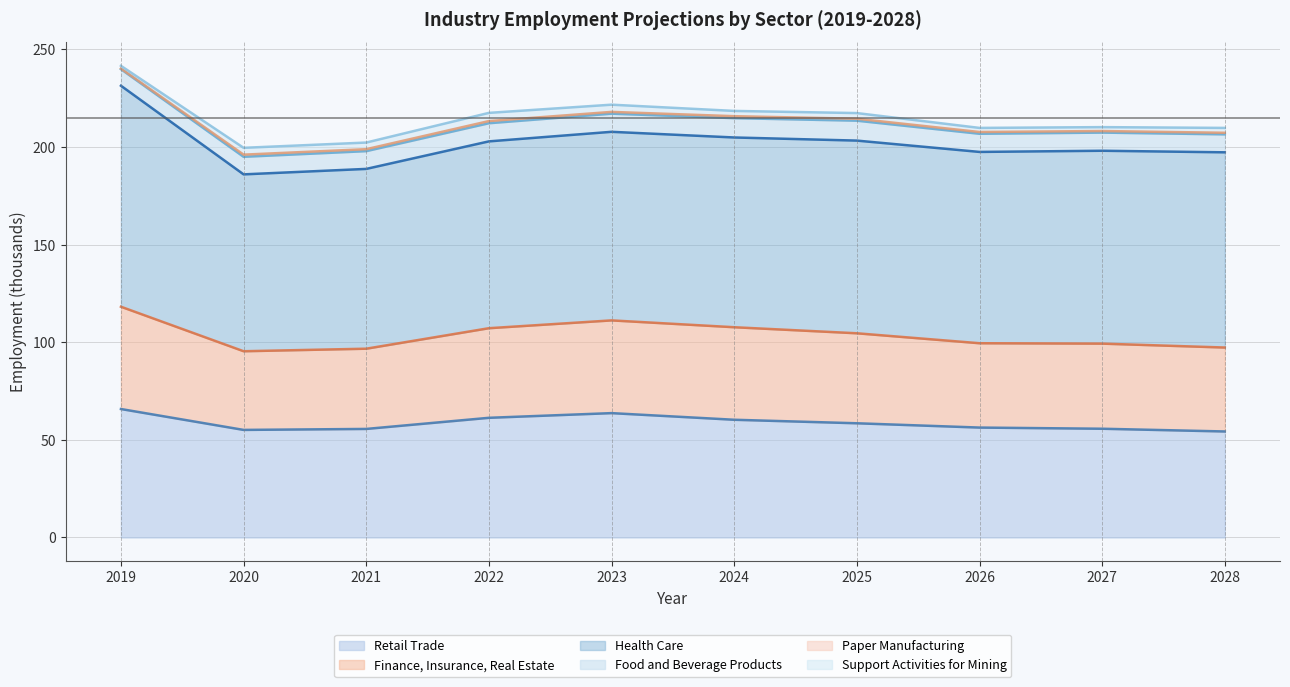

Reading left to right, extract all data points from this chart.

Retail Trade (line): 2019=65.8	2020=55.1	2021=55.6	2022=61.3	2023=63.7	2024=60.3	2025=58.5	2026=56.3	2027=55.7	2028=54.3
Finance, Insurance, Real Estate (line): 2019=118.2	2020=95.4	2021=96.7	2022=107.2	2023=111.2	2024=107.7	2025=104.6	2026=99.5	2027=99.3	2028=97.3
Health Care (line): 2019=231.4	2020=186.0	2021=188.8	2022=202.9	2023=207.8	2024=204.9	2025=203.3	2026=197.5	2027=198.1	2028=197.3
Food and Beverage Products (line): 2019=239.9	2020=195.0	2021=197.9	2022=212.2	2023=217.1	2024=214.8	2025=213.5	2026=206.8	2027=207.4	2028=206.5
Paper Manufacturing (line): 2019=240.2	2020=196.1	2021=198.9	2022=213.3	2023=218.0	2024=215.8	2025=214.5	2026=207.7	2027=208.2	2028=207.3
Support Activities for Mining (line): 2019=241.6	2020=199.6	2021=202.3	2022=217.5	2023=221.7	2024=218.5	2025=217.4	2026=209.8	2027=210.2	2028=209.8